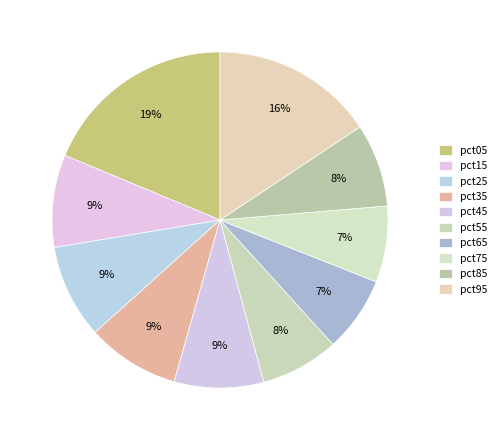

Rank the categories by value from highest to lowest.

pct05, pct95, pct25, pct35, pct15, pct45, pct85, pct55, pct75, pct65